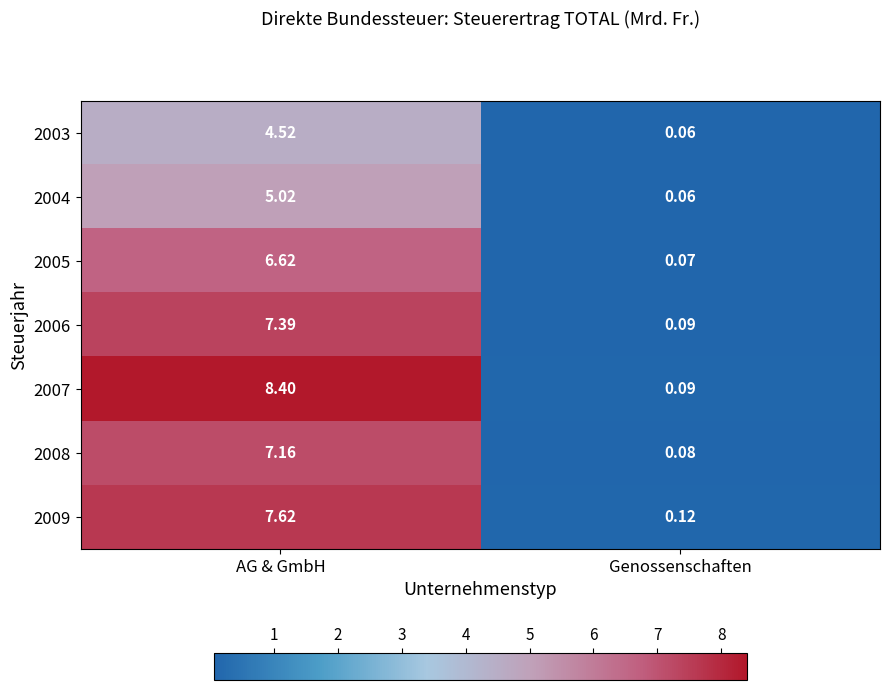

At which label is 2003 closest to 2?

Genossenschaften